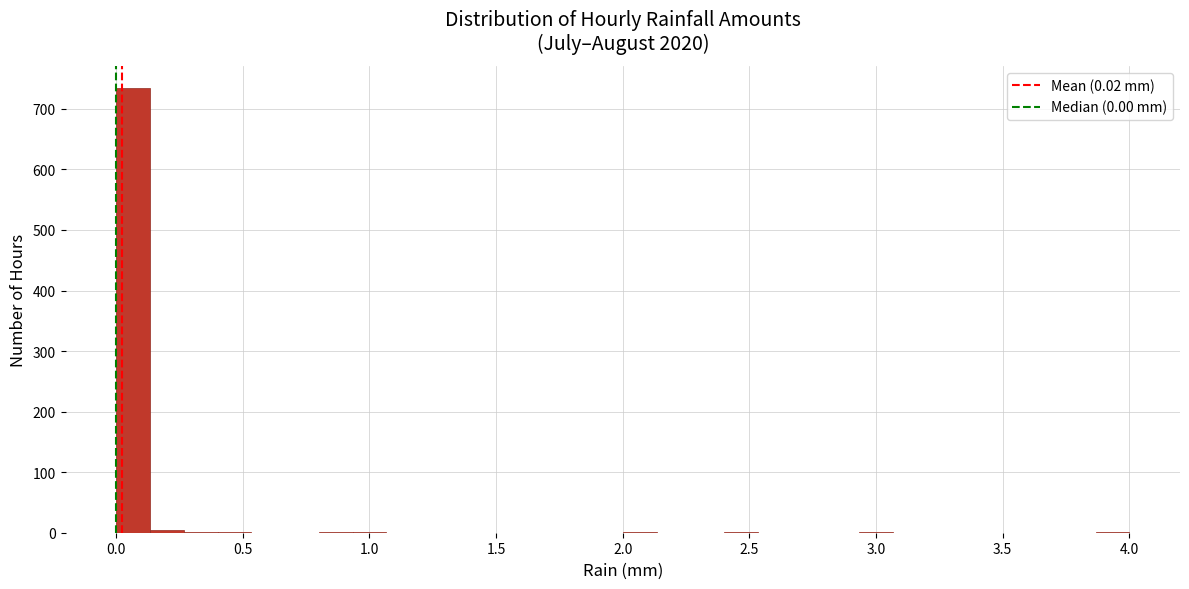

Read against the x-axis, roughly where is the centre of the tallest bar?

0.05